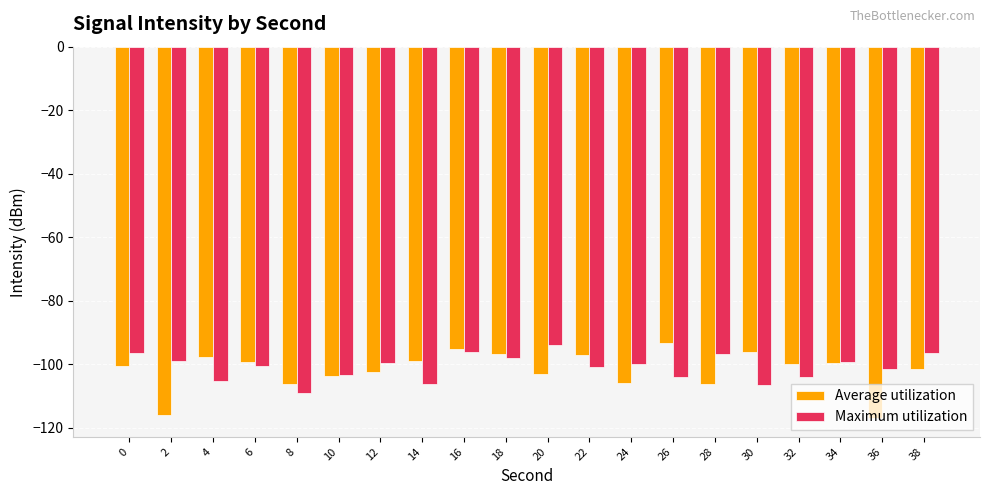

Count the number of categories in the chart.

20